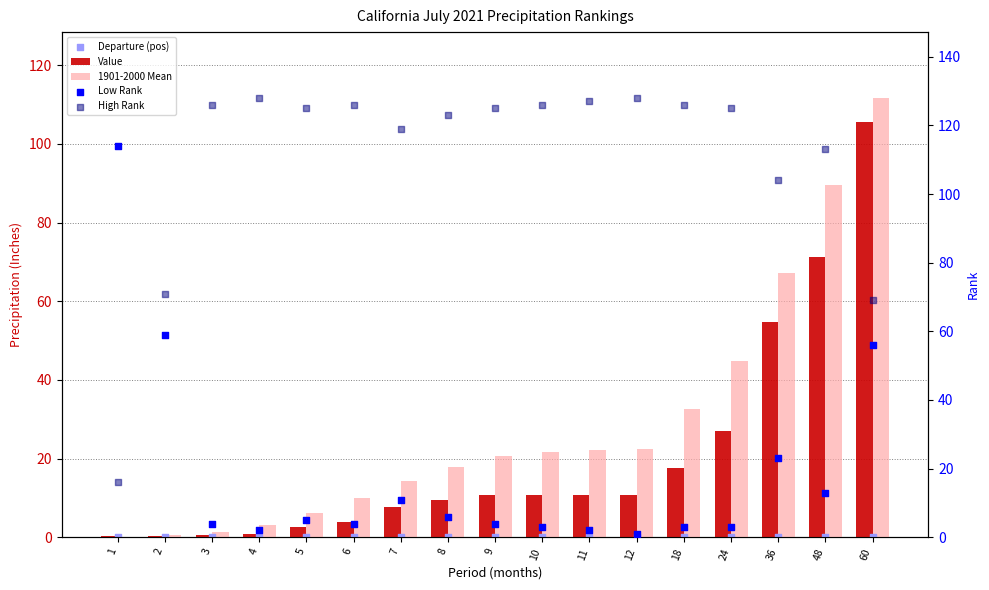

Which series reaches the maximum Y coordinate?

High Rank